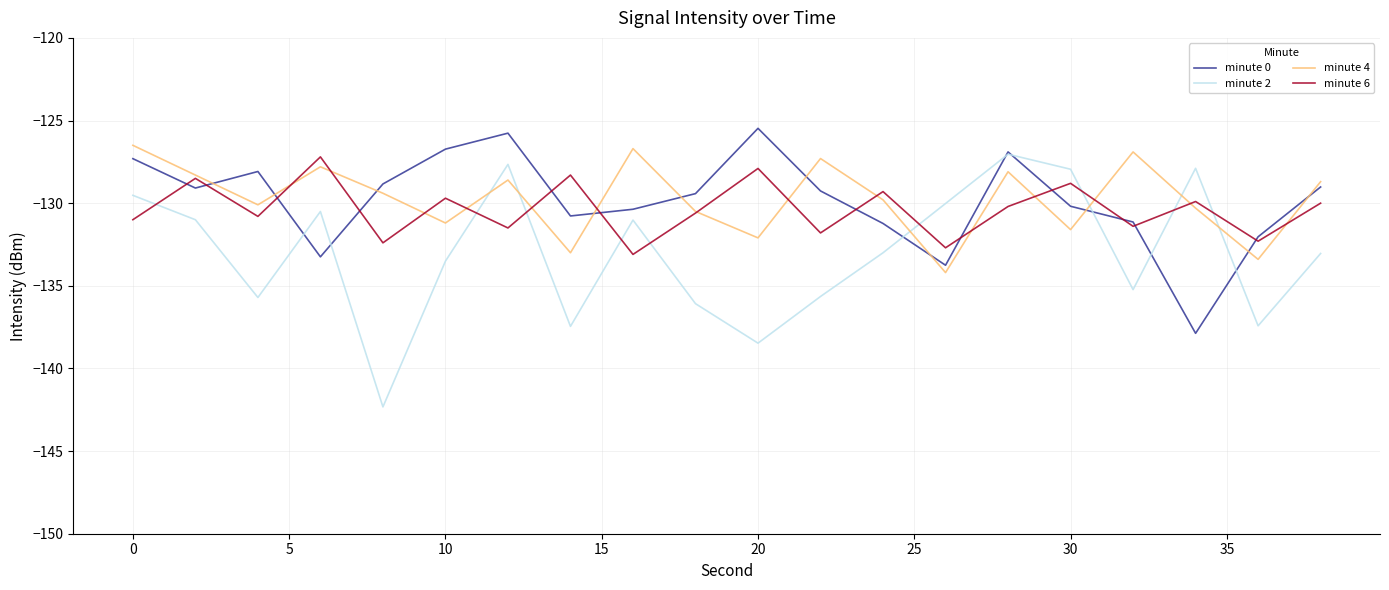

What is the sum of all minute 4 values?

-2594.5